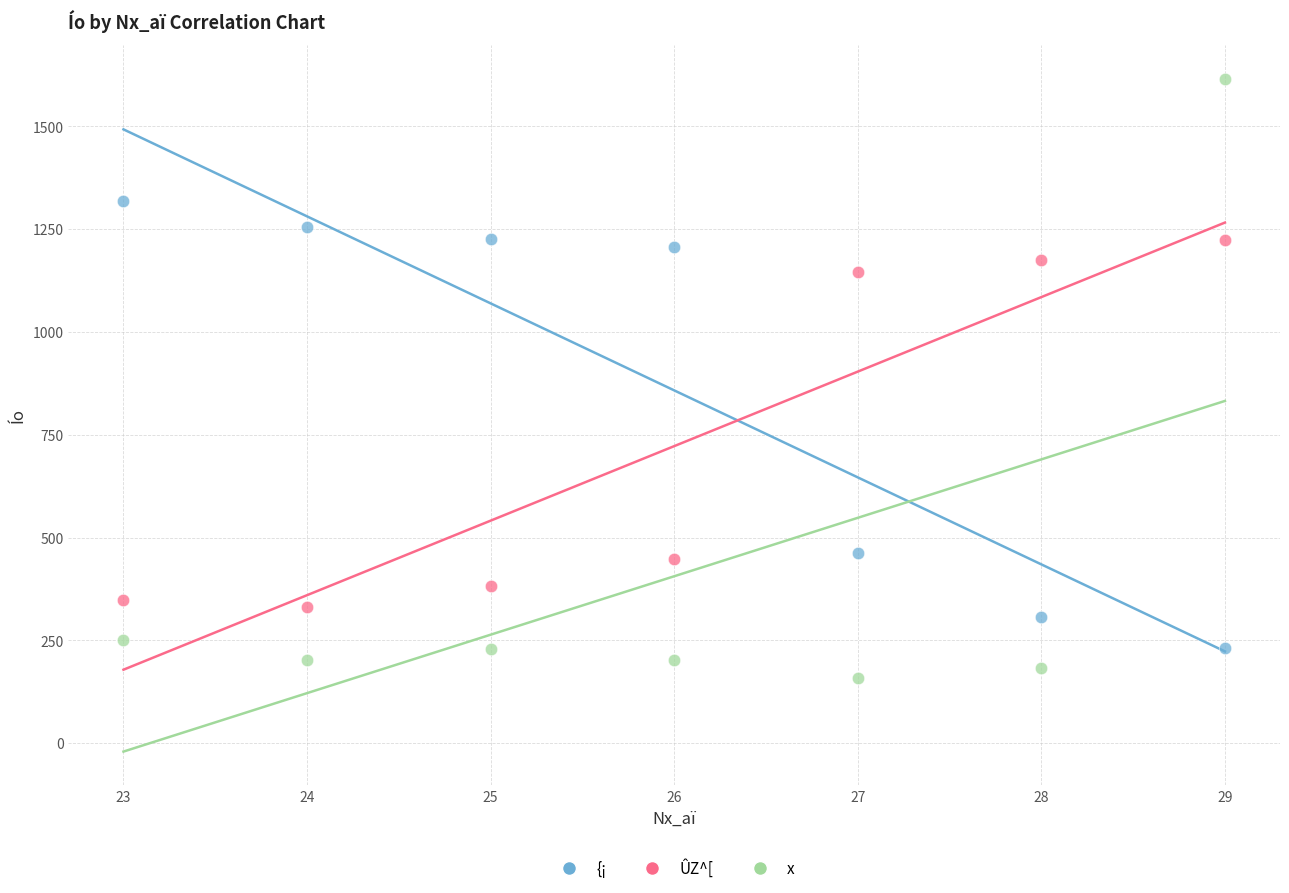

What is the X range (max minus min) for the scatter plot?

6